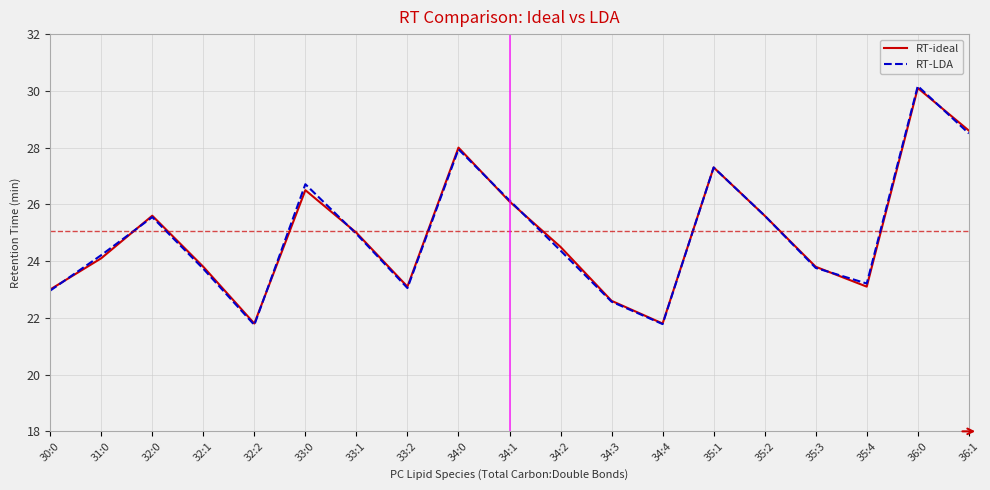

True or false: RT-ideal and RT-LDA cross at least once.

True